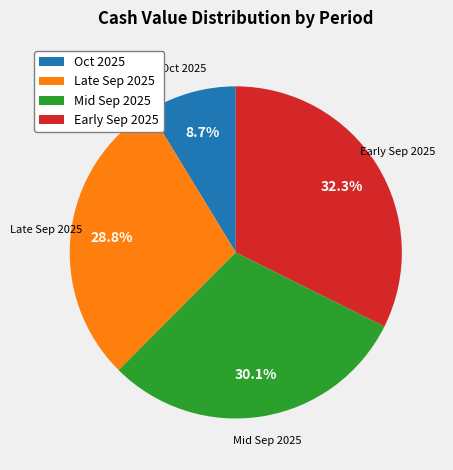

To the nearest percent, what is the difference between the largest and smallest slice percentages?

24%